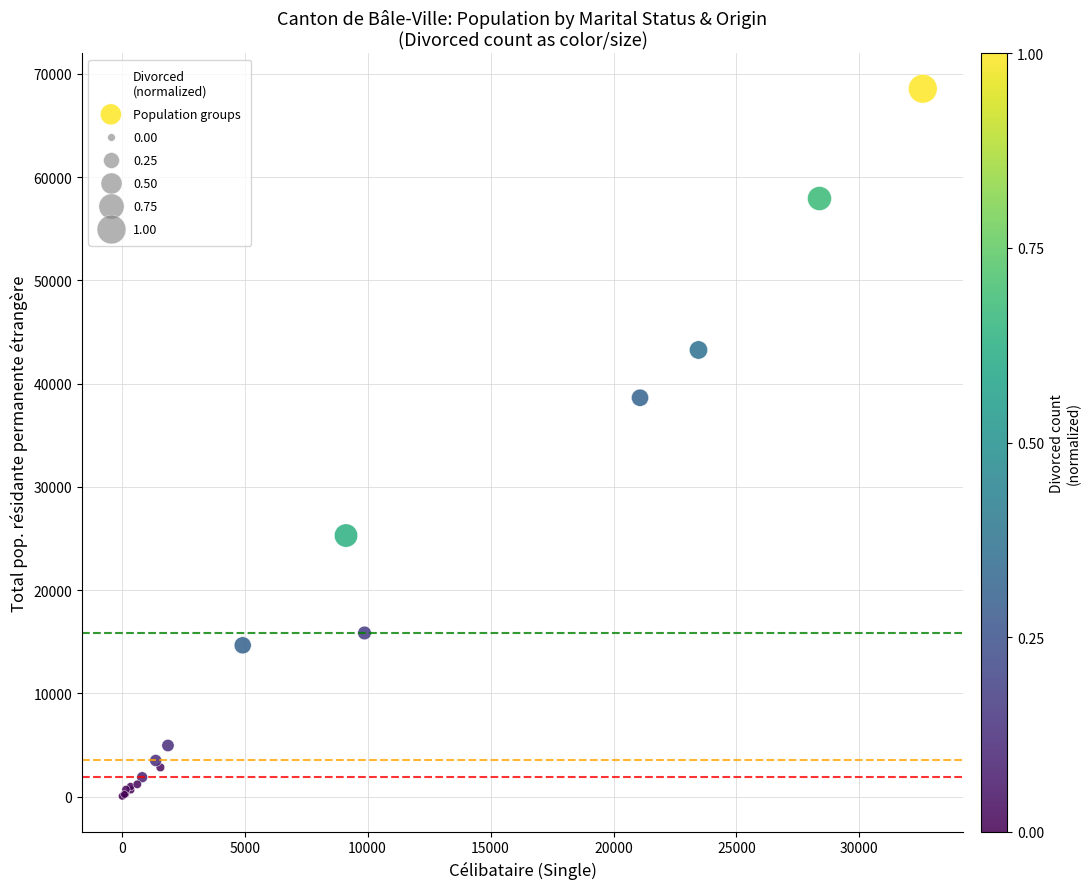

What Y value in the scatter plot is closest to 34299?

38634